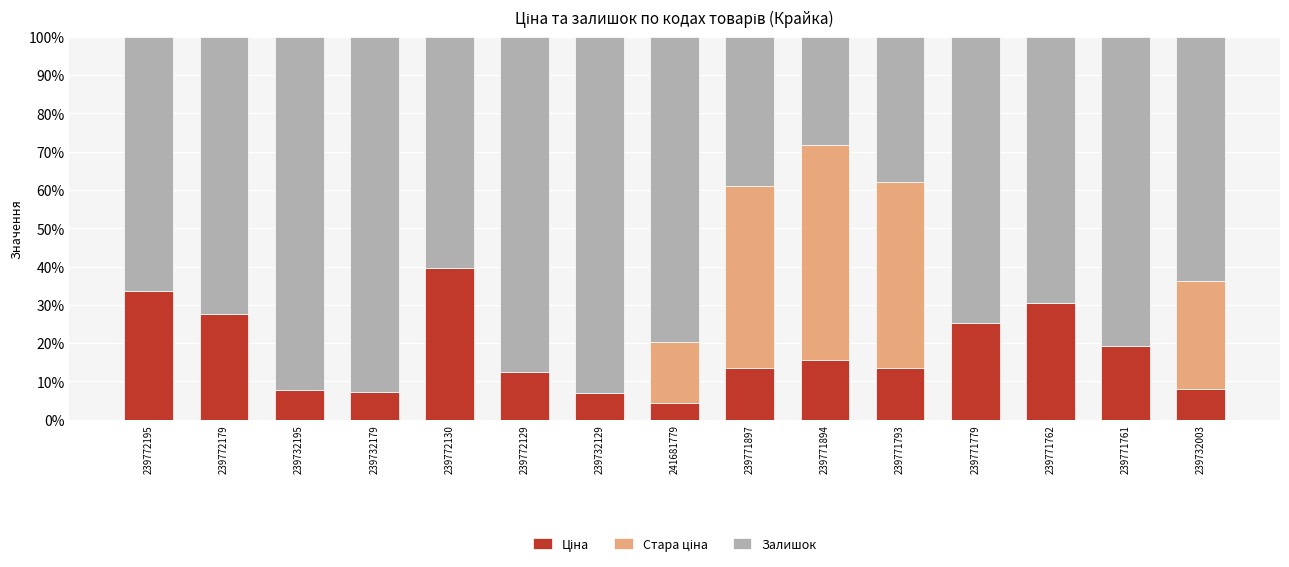

What is the total value across all series at 239732179?

100.0